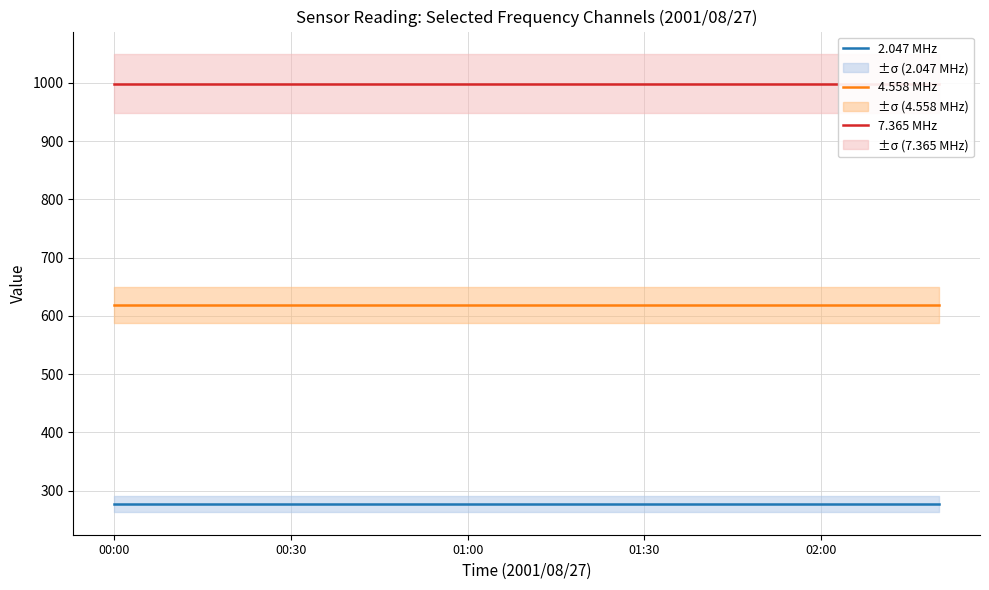

The 7.365 MHz series shows 999.0 at 11. True or false?

True